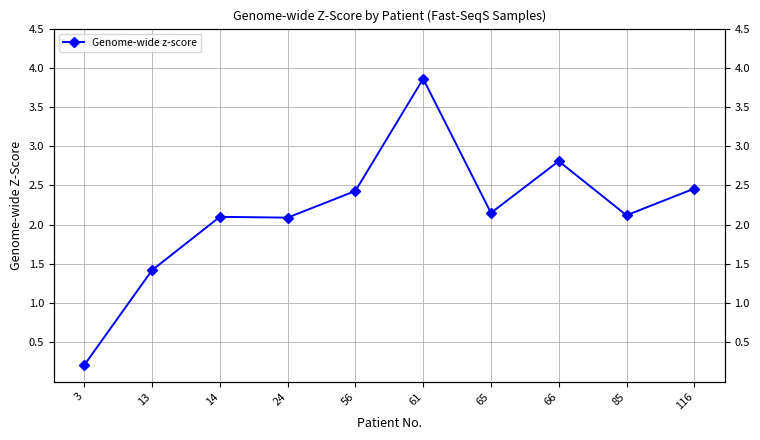

The value at 13 is 1.4. True or false?

True